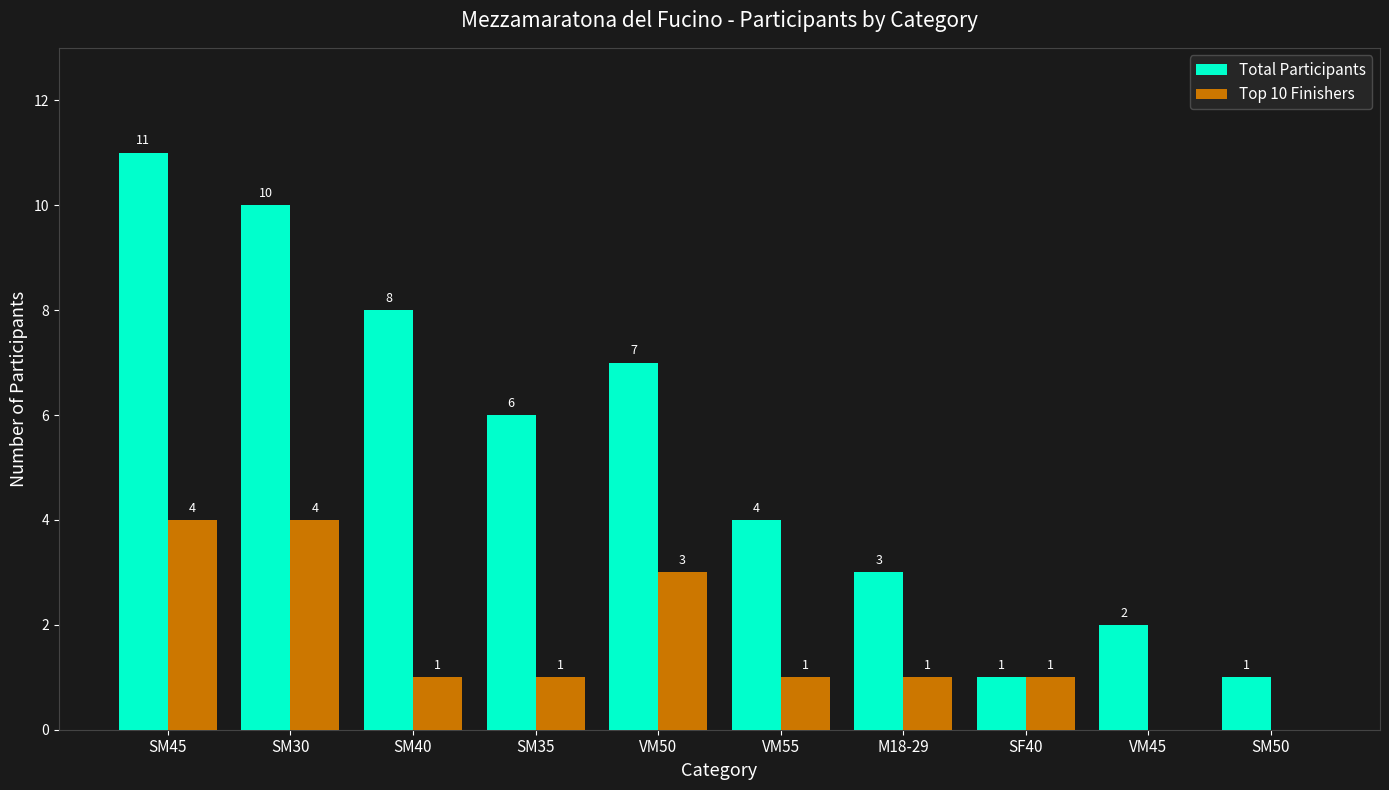

Which category has the highest value across all series?

SM45